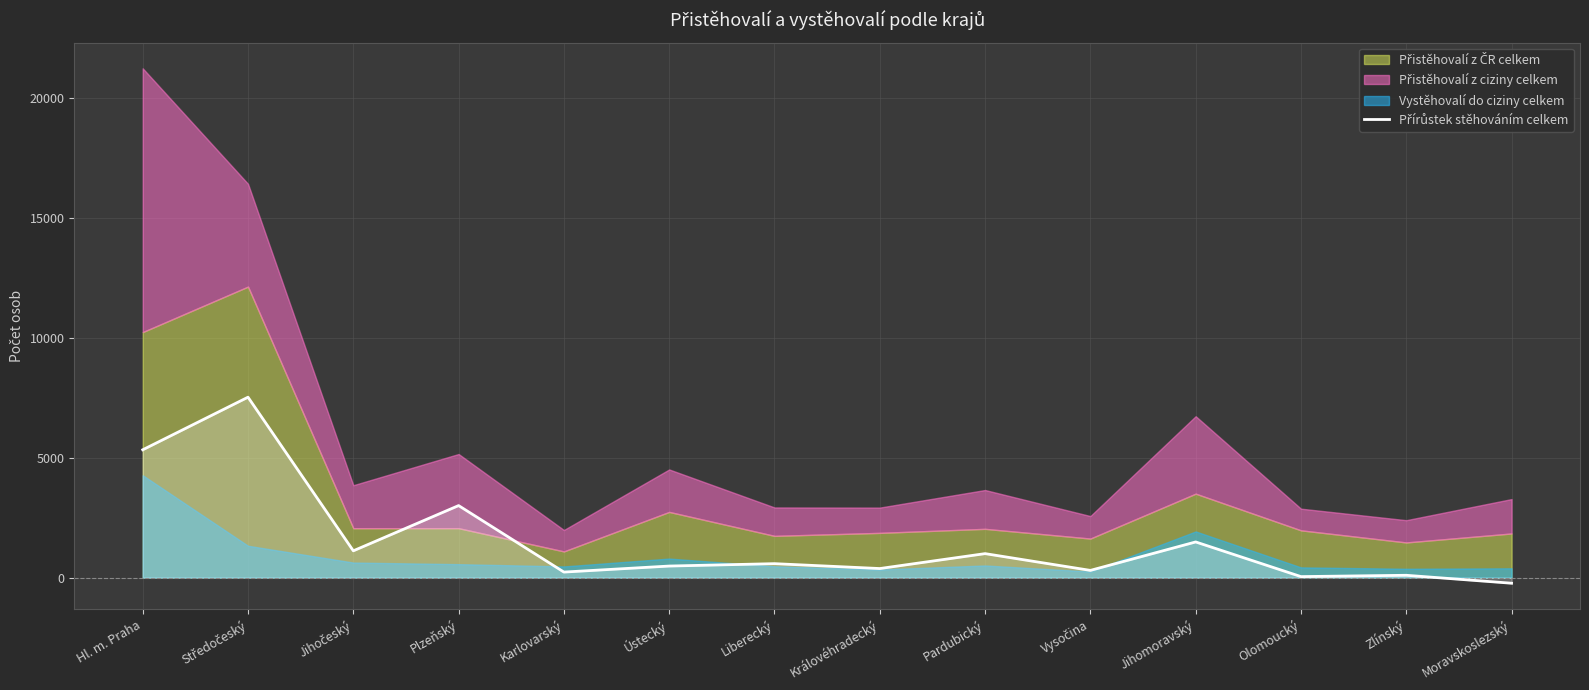

What is the label of the 9th point from the right?

Ústecký